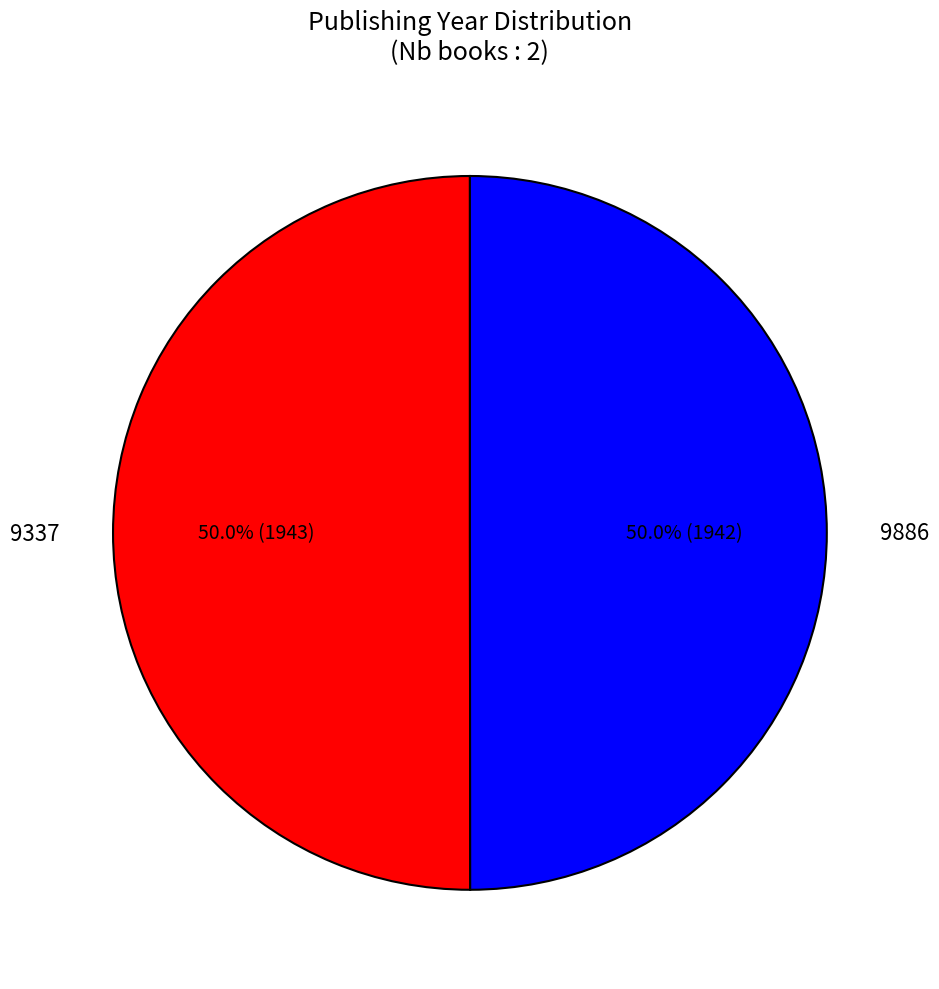

What is the ratio of the value at 9886 to the value at 9337?

1.0